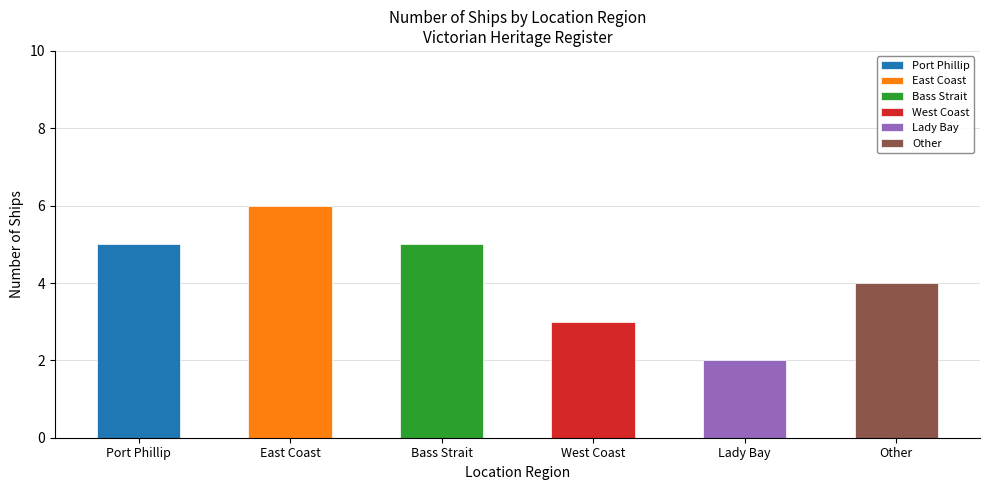

The chart shows a value of 3 at Lady Bay. True or false?

False